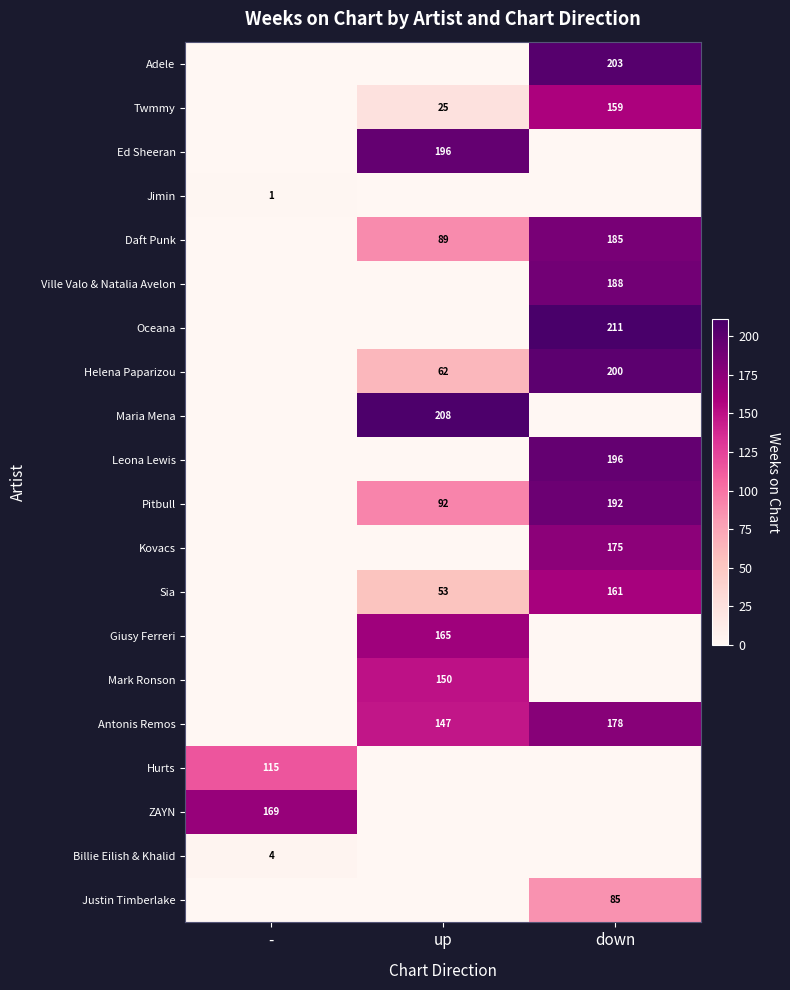

The value of Antonis Remos at up is 207. True or false?

False